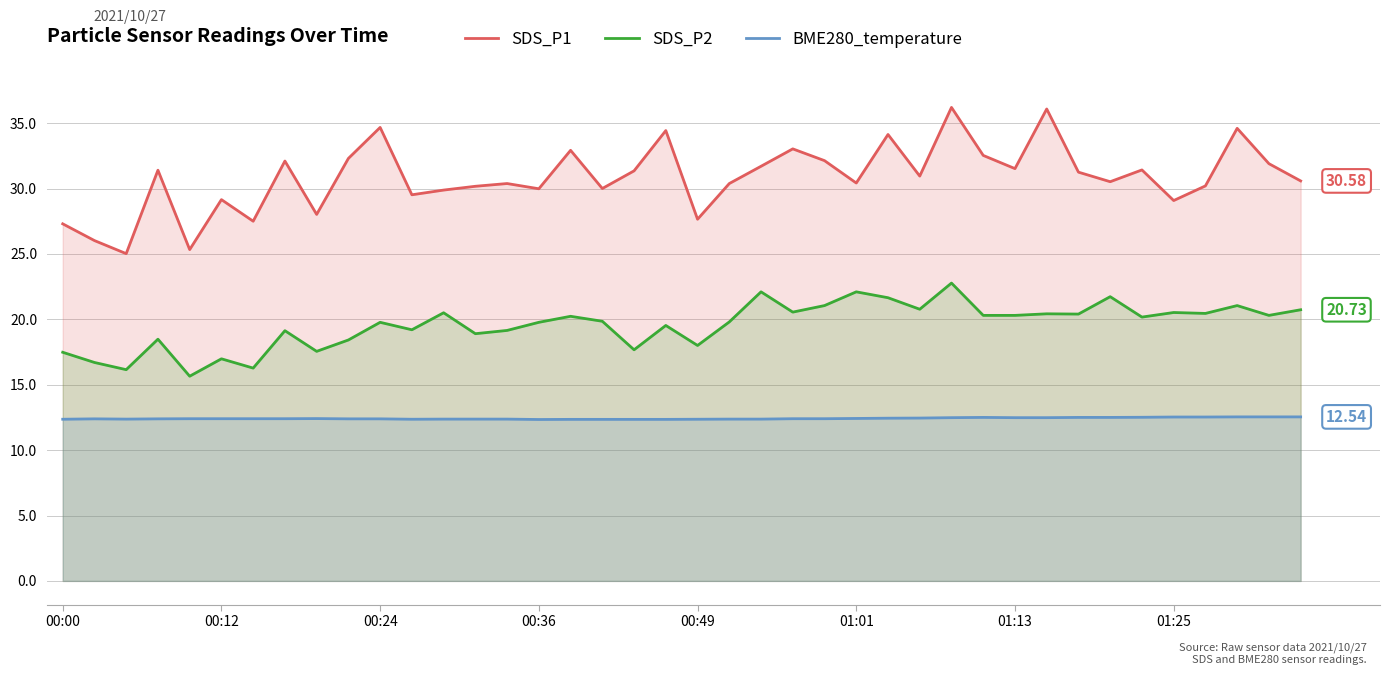

What is the difference between the highest and lowest values at 00:36?

17.6